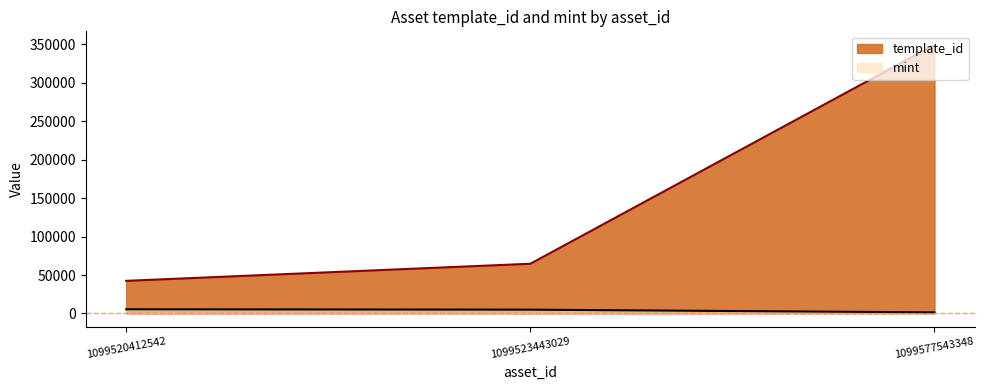

How many values in the template_id series are below 64660?

1